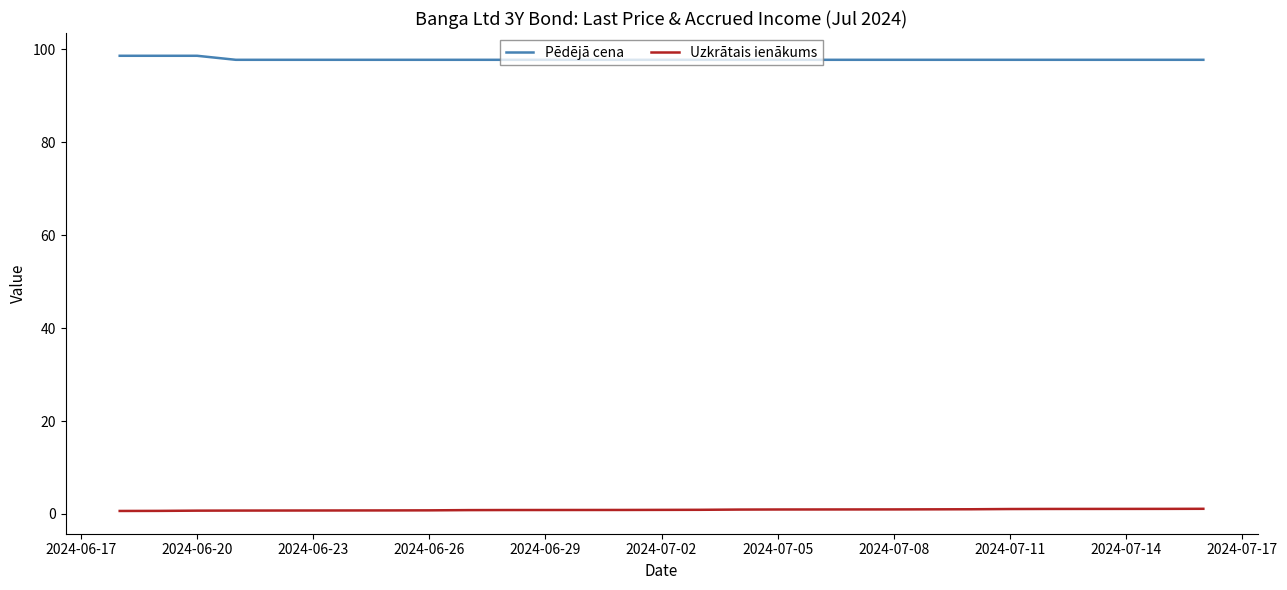

What is the smallest value displayed?

0.7